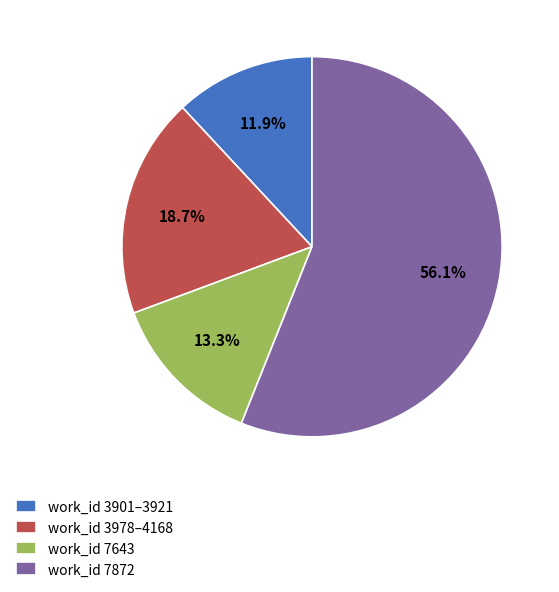

Between work_id 7872 and work_id 3978–4168, which is larger?

work_id 7872